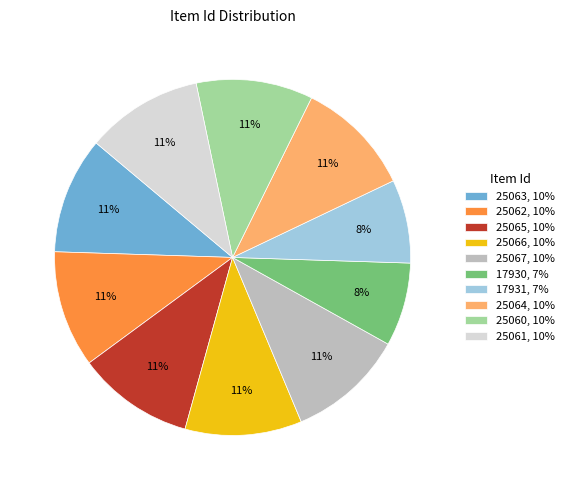

What is the ratio of the value at 25066, 10% to the value at 25064, 10%?

1.0